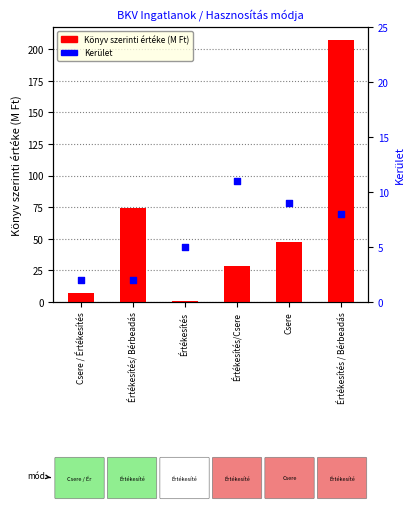

At how many categories does at least one series exceed 36?

3